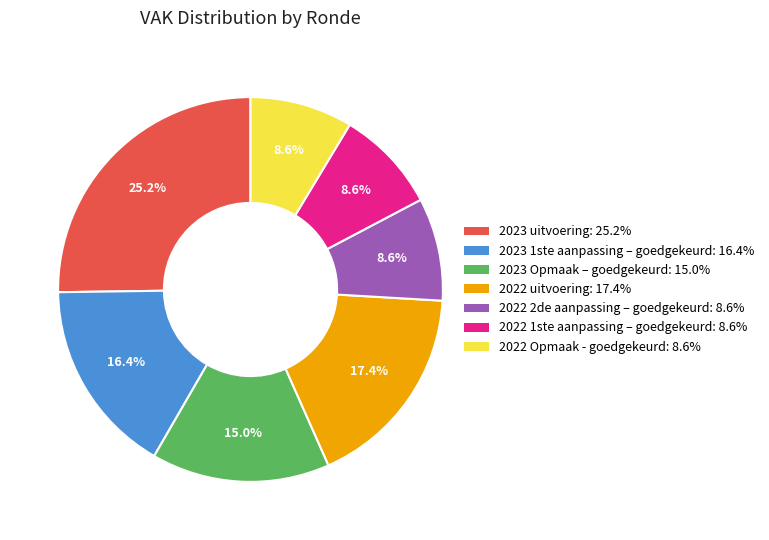

To the nearest percent, what percentage of the pie is 2023 Opmaak – goedgekeurd?

15%